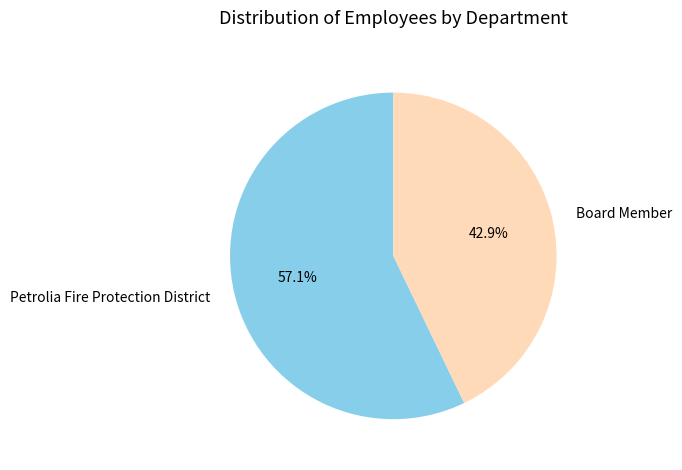

To the nearest percent, what portion does Petrolia Fire Protection District represent?

57%